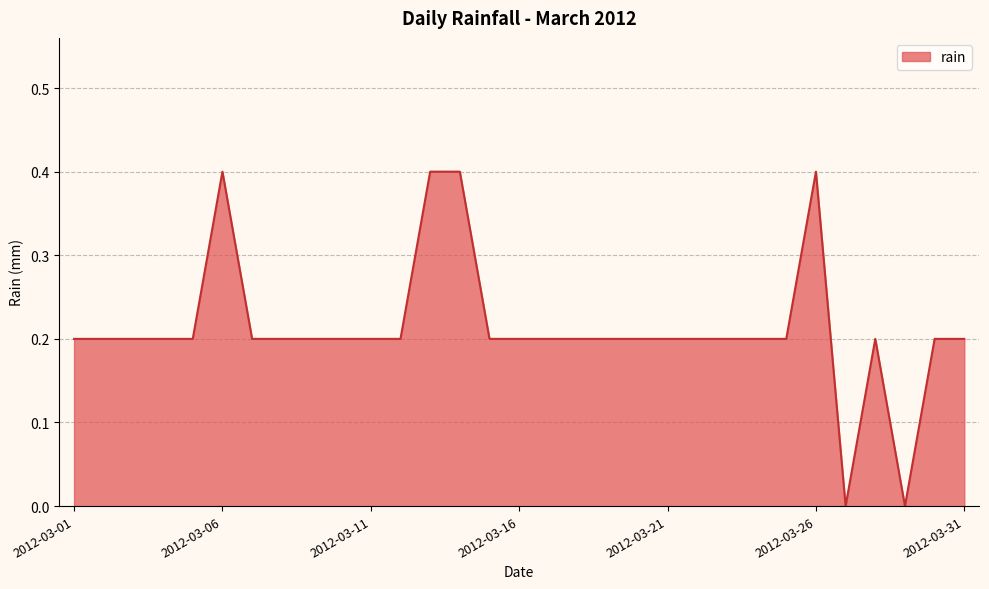

Reading left to right, what are all the values shown in this chart?

0.2	0.2	0.2	0.2	0.2	0.4	0.2	0.2	0.2	0.2	0.2	0.2	0.4	0.4	0.2	0.2	0.2	0.2	0.2	0.2	0.2	0.2	0.2	0.2	0.2	0.4	0.0	0.2	0.0	0.2	0.2